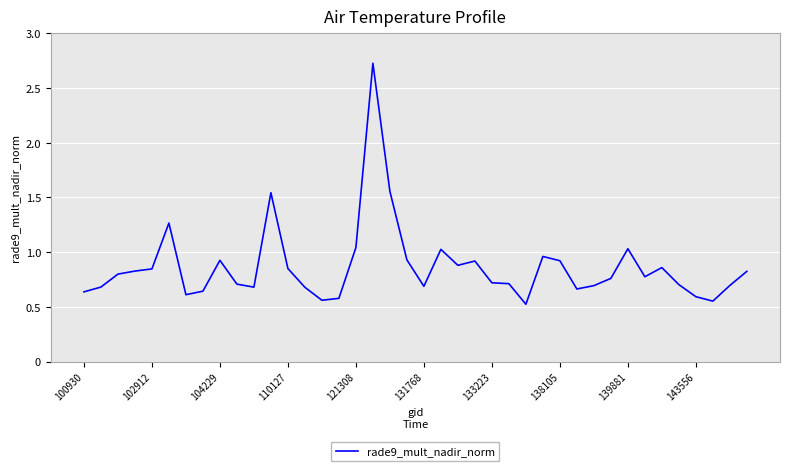

Does the chart have visible grid lines?

Yes